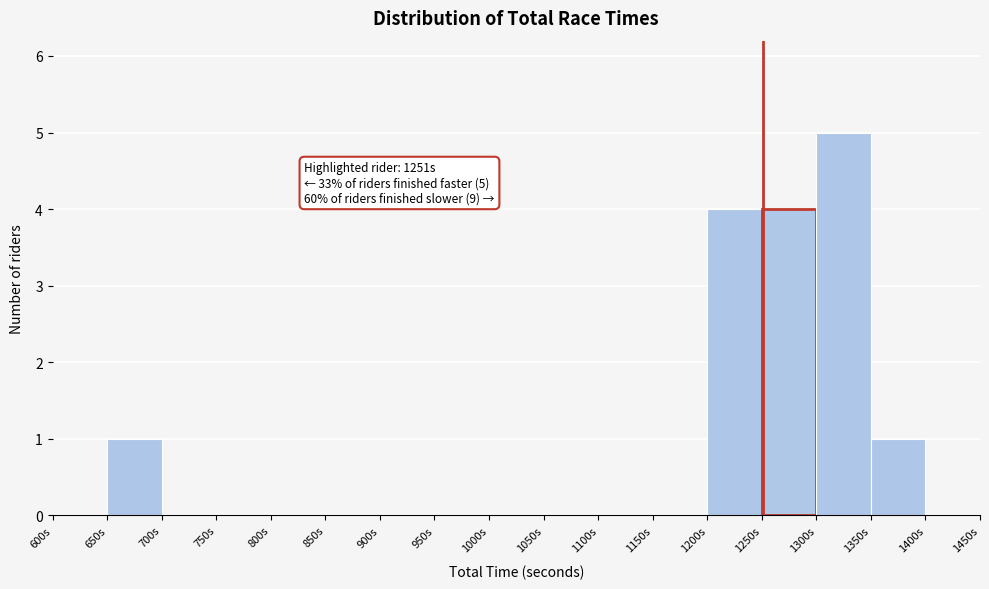

Which range on the x-axis has the tallest bar?

1300 to 1350